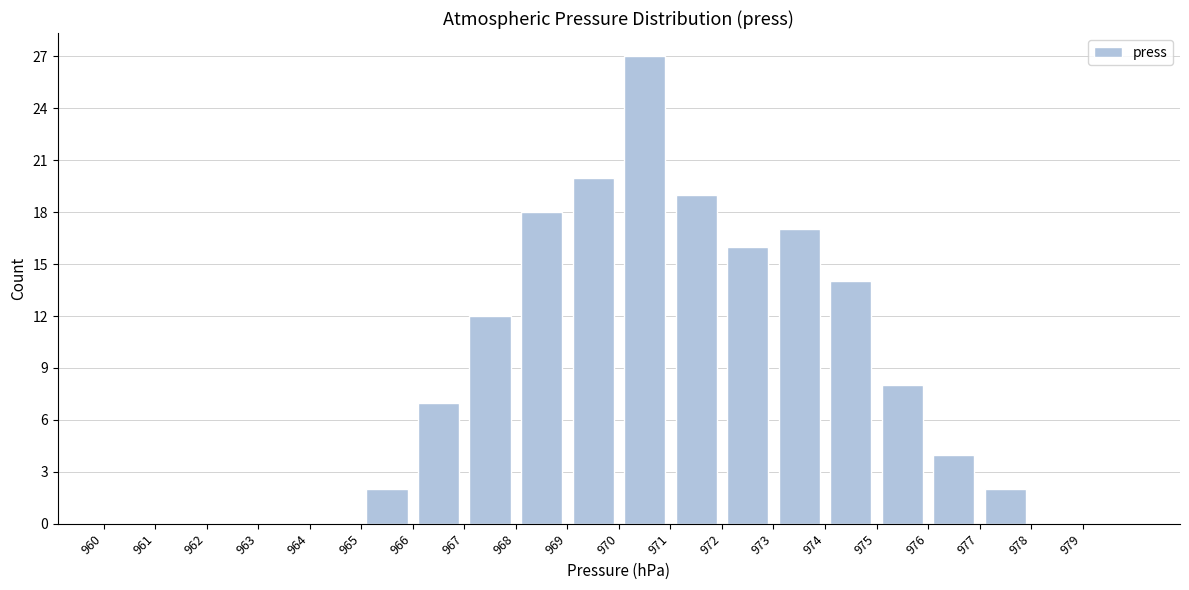

What is the height of the bar covering 967 to 968 on the x-axis? The values are not printed on the chart, so give them approximately, as read against the axis.

12